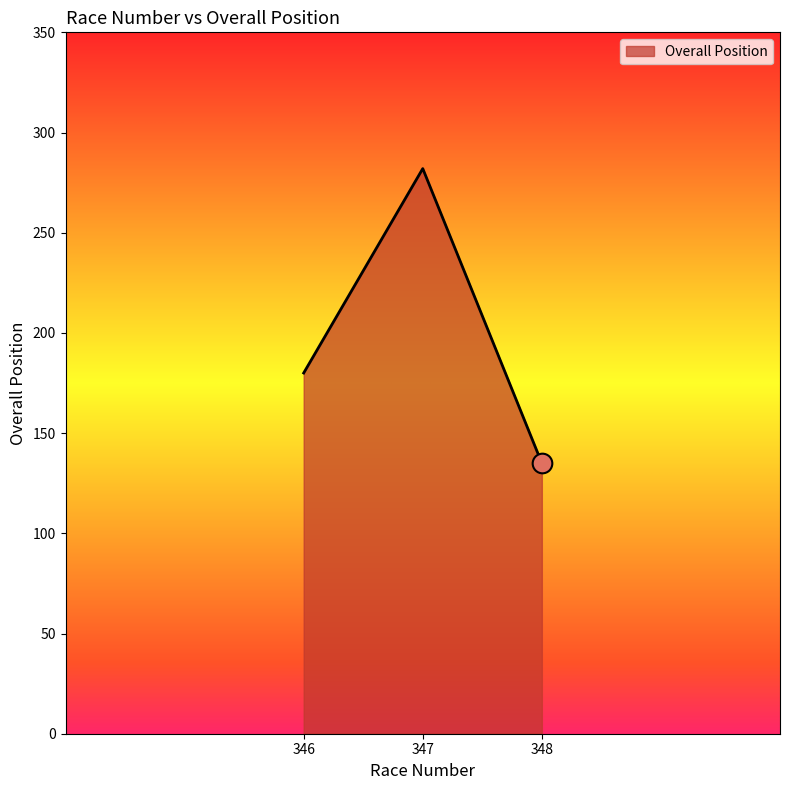

Between 347 and 346, which is larger?

347